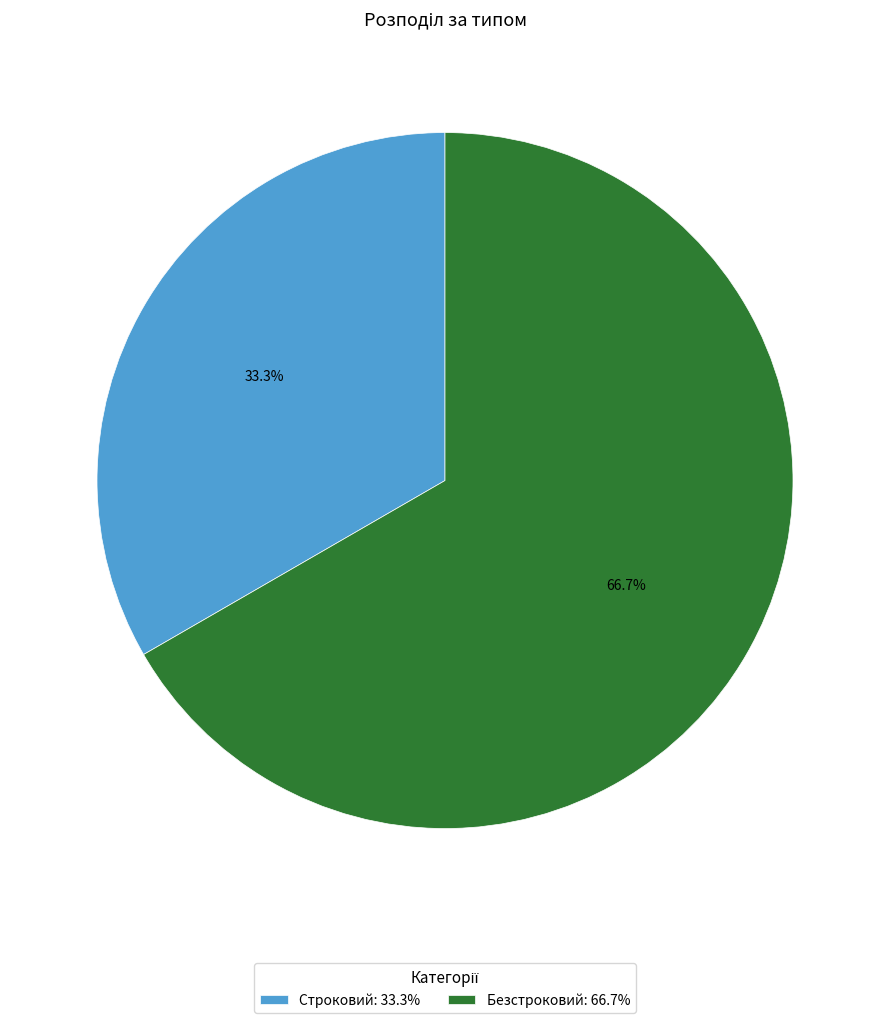

Count the number of slices in the pie.

2